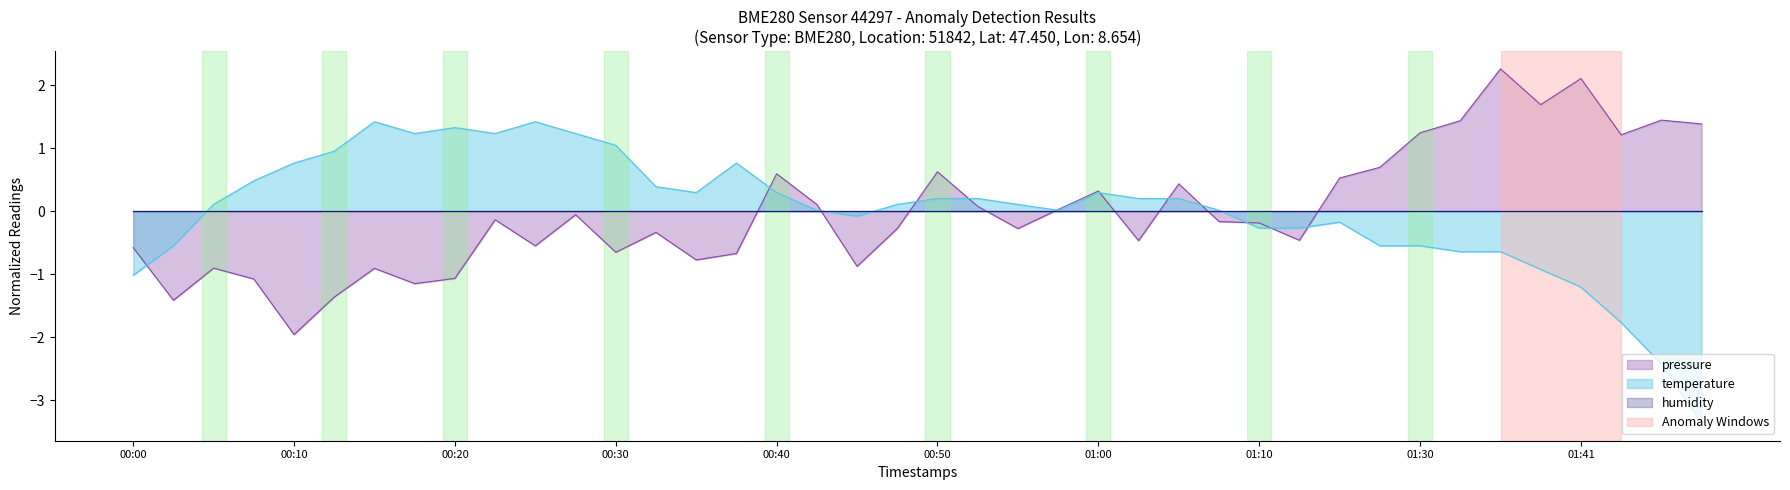

What is the label of the 27th point from the right?

00:33